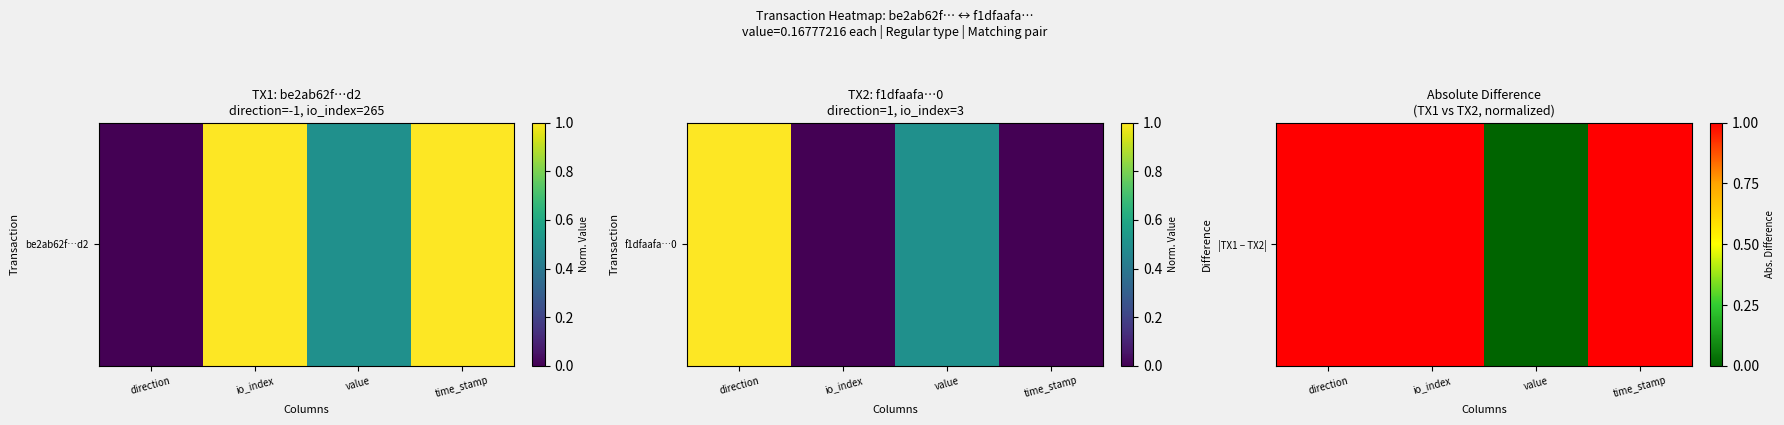

Between direction and time_stamp, which is larger?

direction